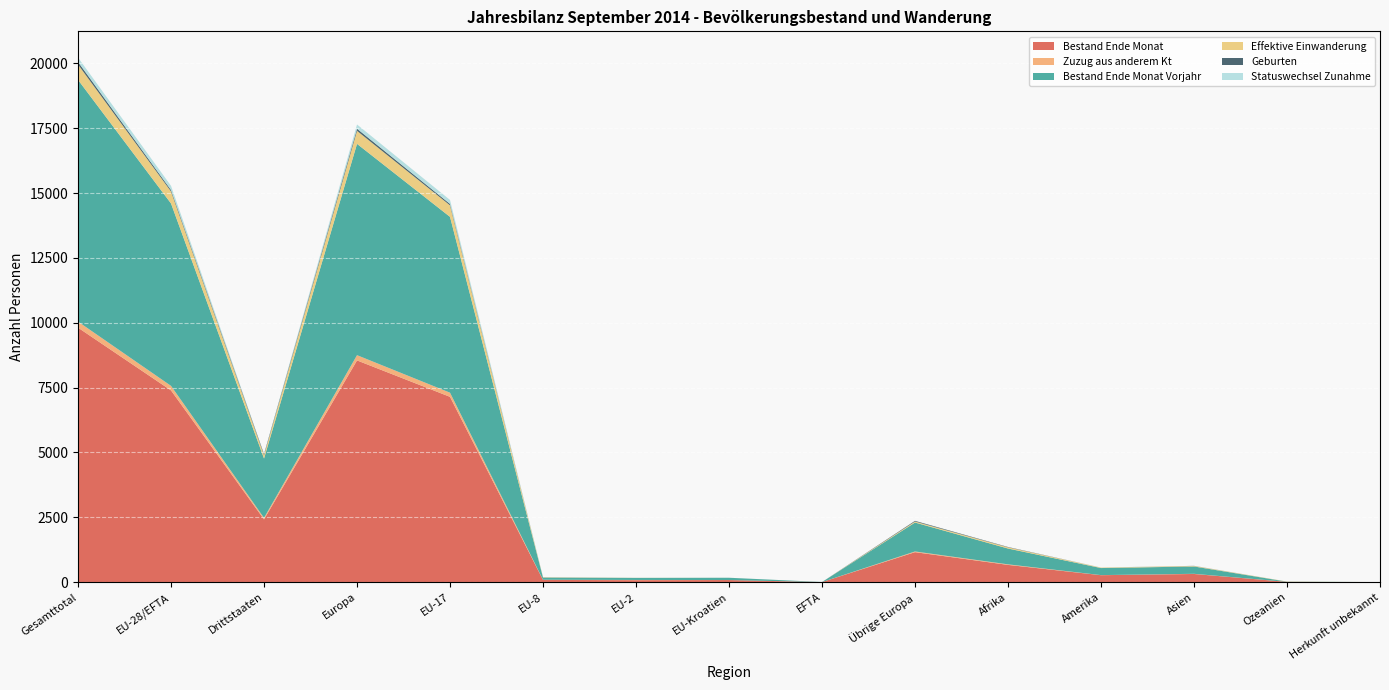

Reading left to right, extract all data points from this chart.

Bestand Ende Monat: 9813	7393	2420	8550	7145	86	77	82	3	1157	666	269	316	11	1
Zuzug aus anderem Kt: 233	175	58	202	160	7	8	0	0	27	21	3	6	1	0
Bestand Ende Monat Vorjahr: 9321	7032	2289	8147	6779	83	79	88	3	1115	610	272	283	7	2
Effektive Einwanderung: 592	463	129	502	445	13	4	1	0	39	46	18	20	6	0
Geburten: 99	56	43	82	53	3	0	0	0	26	13	0	4	0	0
Statuswechsel Zunahme: 168	161	7	163	154	4	3	0	0	2	1	4	0	0	0